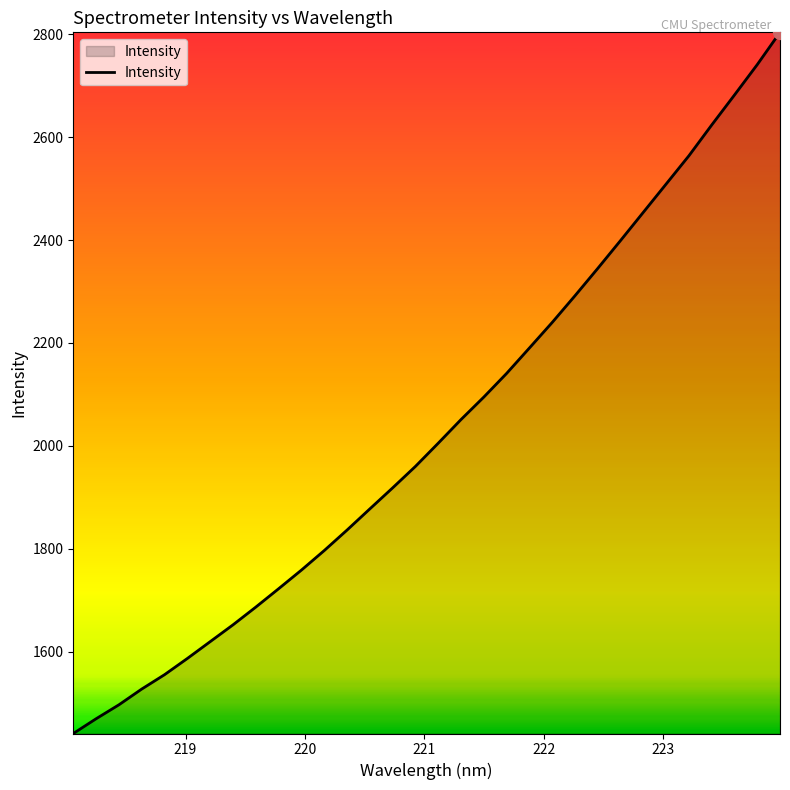

What is the minimum value shown in the chart?

1441.1